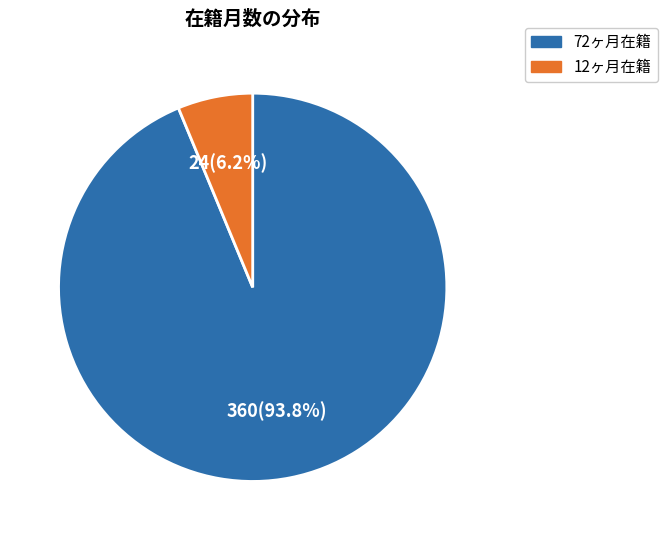

Which slice is the smallest?

12ヶ月在籍